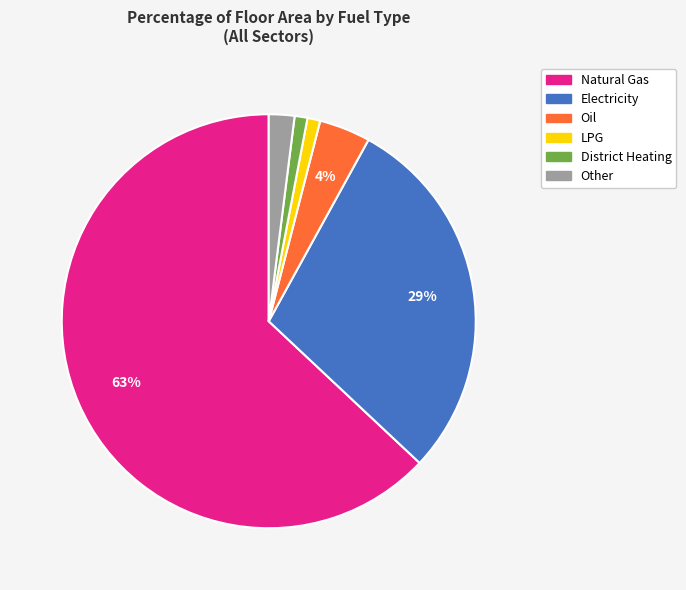

To the nearest percent, what portion does Other represent?

2%